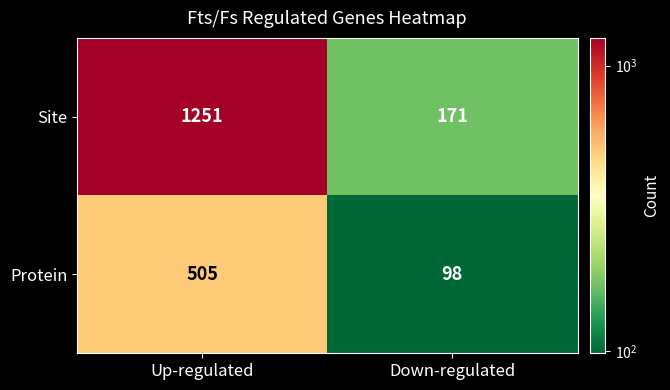

What is the sum of the Protein values at Up-regulated and Down-regulated?

603